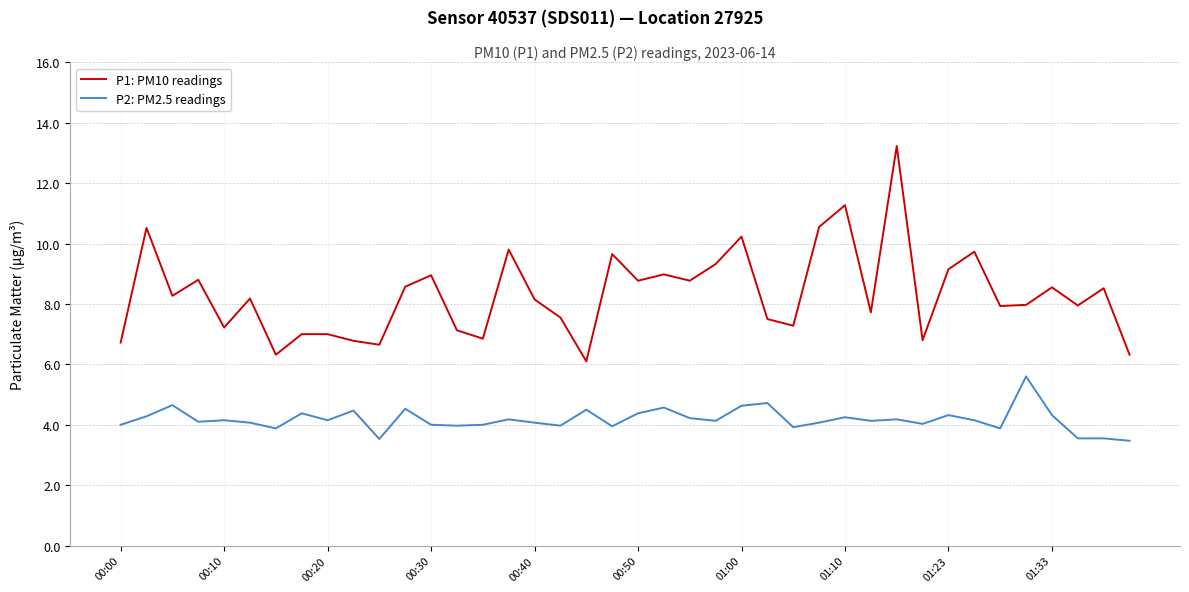

True or false: P1: PM10 readings and P2: PM2.5 readings intersect in this chart.

False